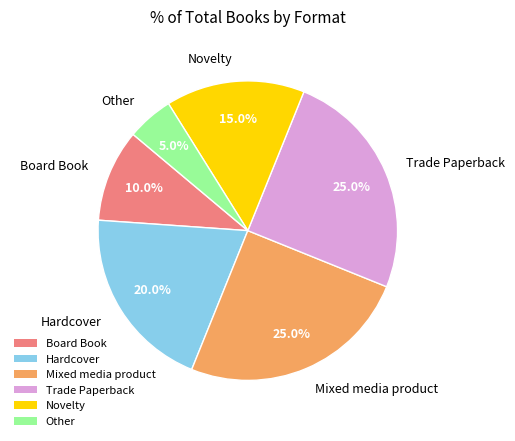

How many slices are in this pie chart?

6